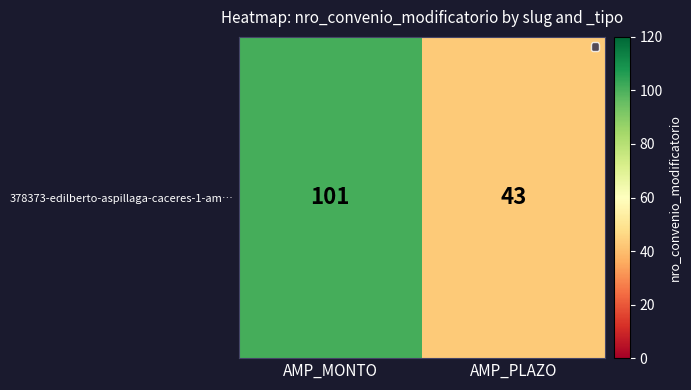

Reading right to left, transcribe all the data shown in this chart.

AMP_PLAZO=43	AMP_MONTO=101